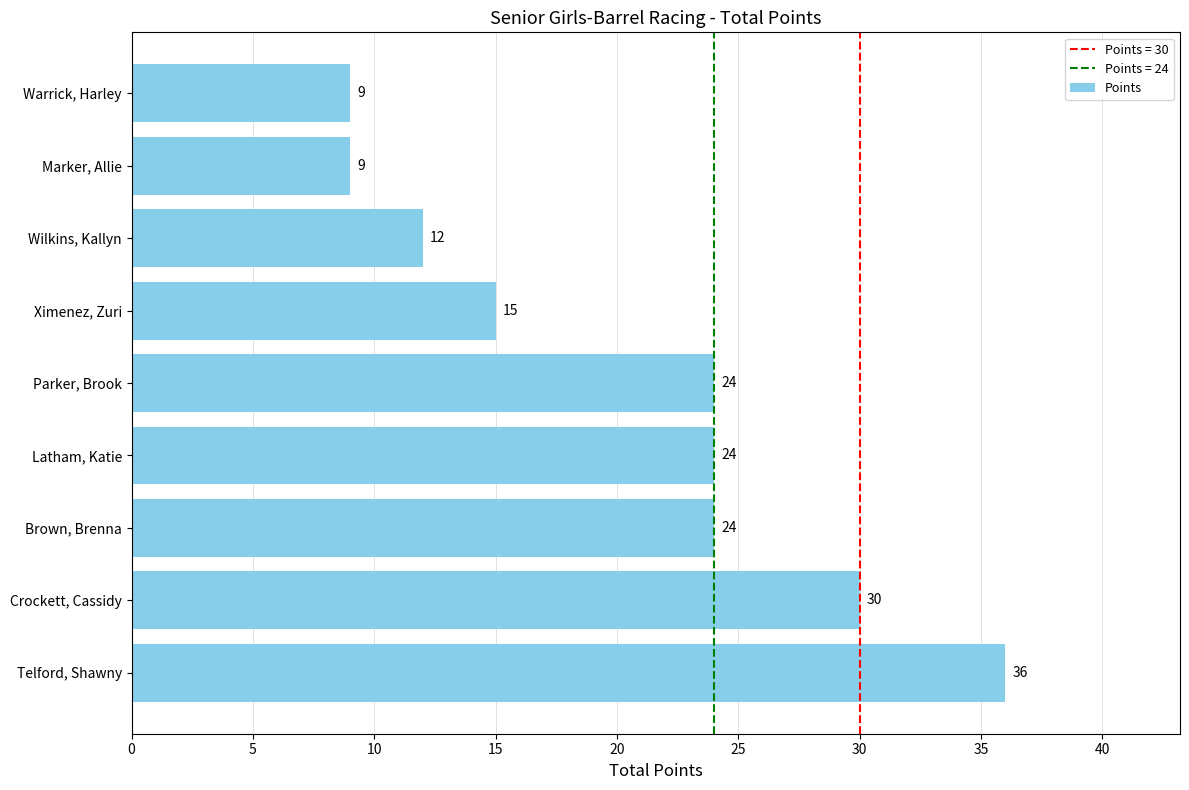

What is the difference between the maximum and minimum values?

27